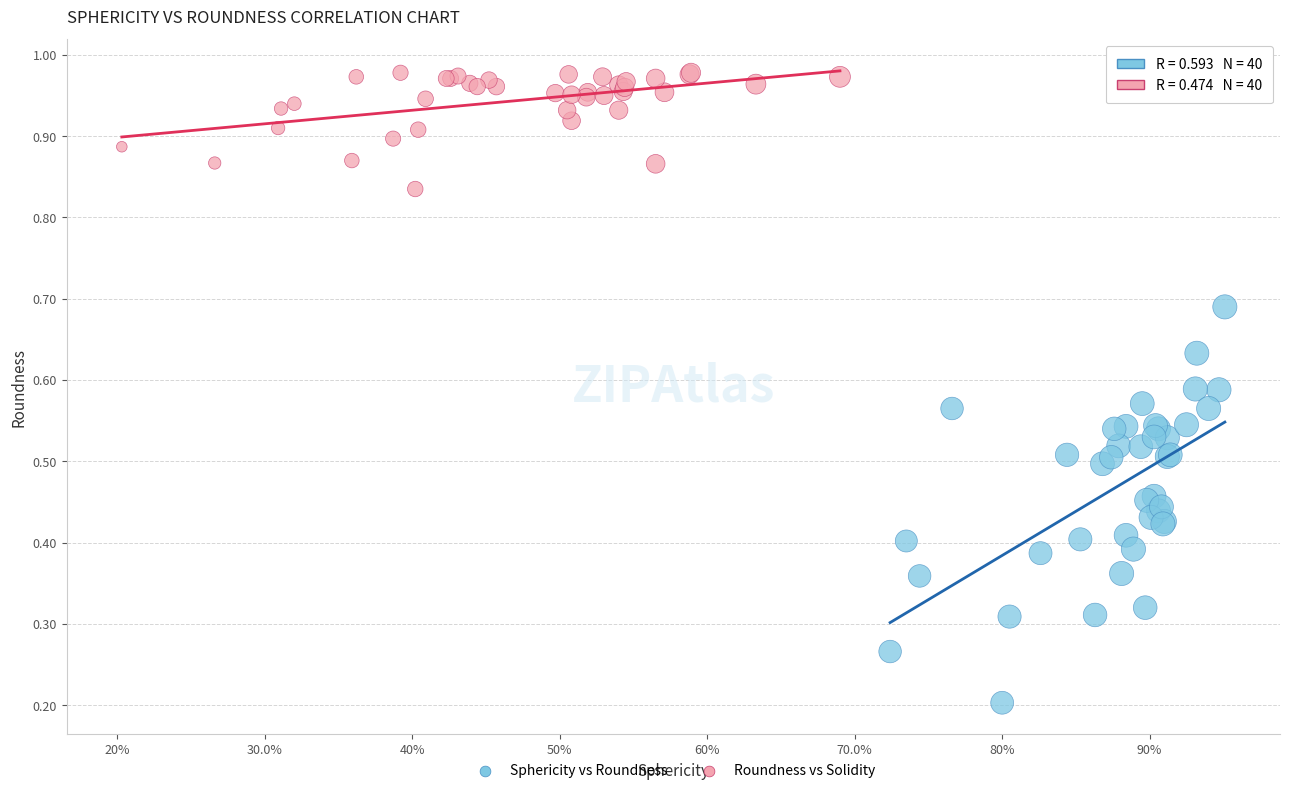

Which series reaches the minimum Y coordinate?

Sphericity vs Roundness